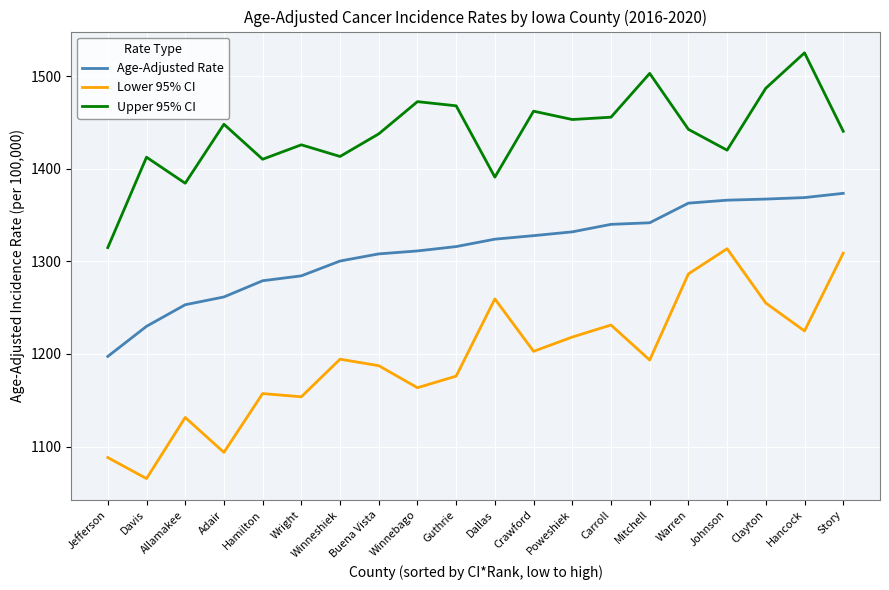

At which category does Lower 95% CI reach its first local valley?

Davis